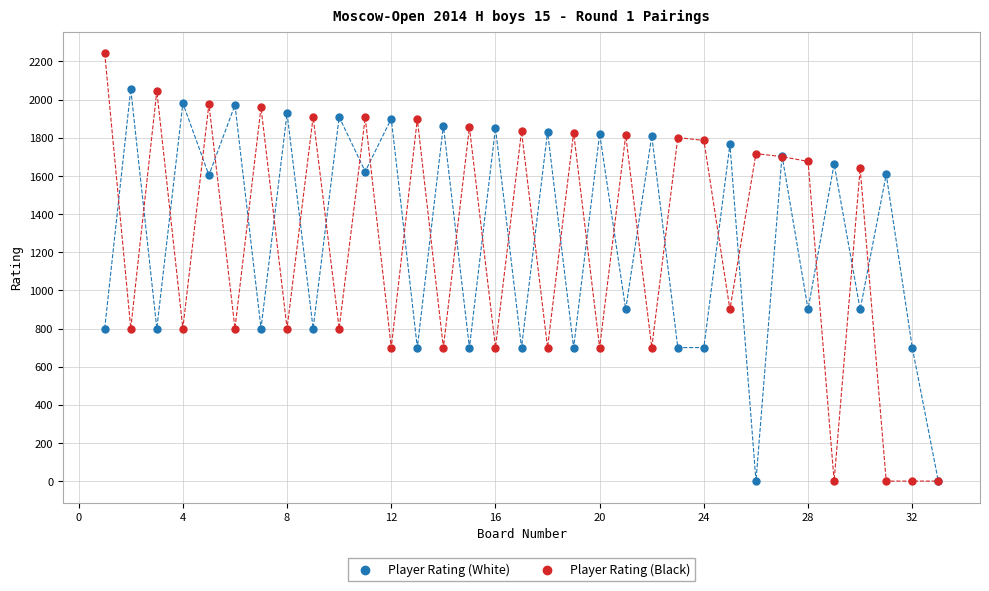

Which series contains the highest Y value?

Player Rating (Black)